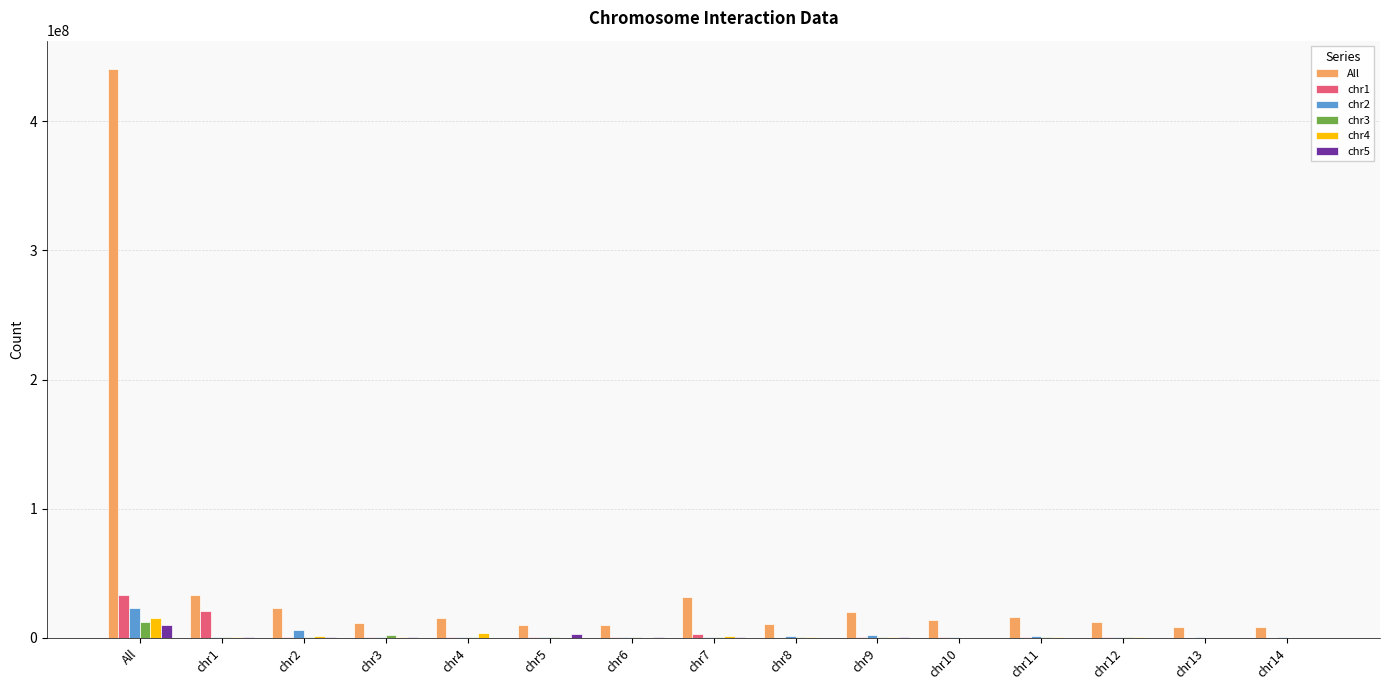

What is the greatest value displayed?

440372138